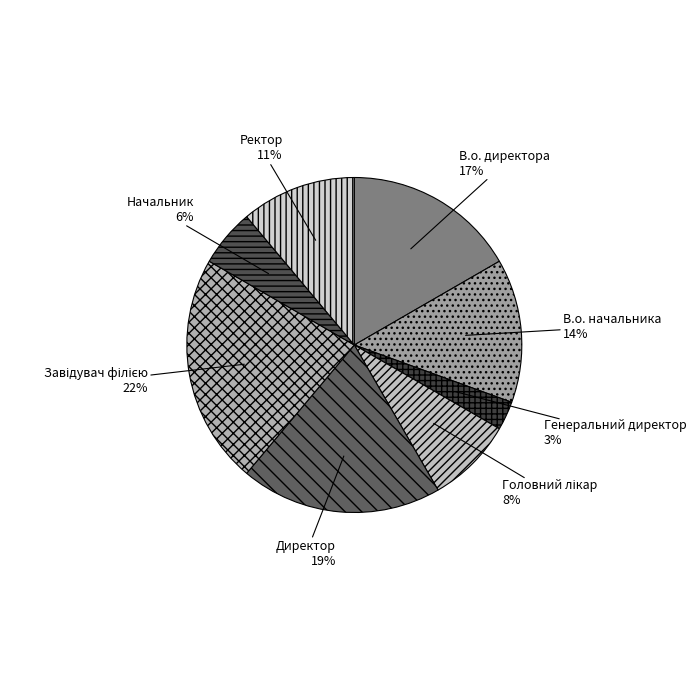

Does any single category account for the majority?

No